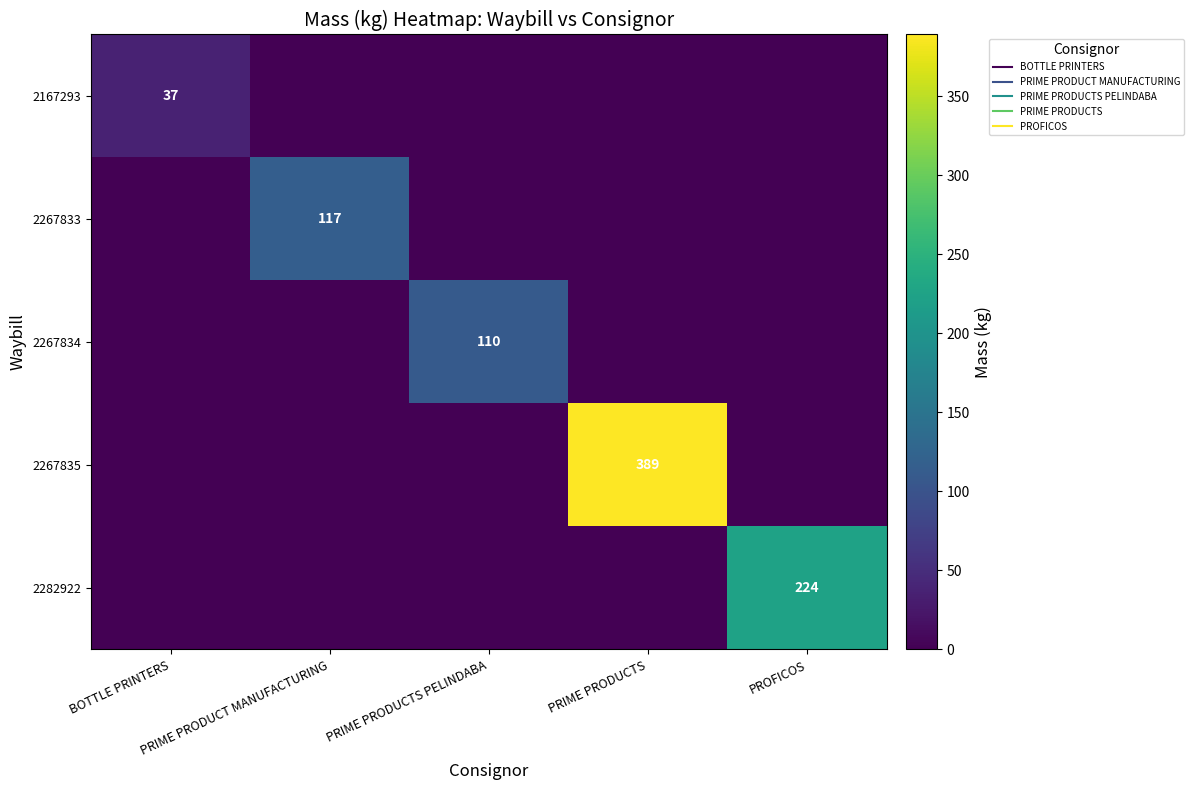

The 2167293 series shows 16 at BOTTLE PRINTERS. True or false?

False